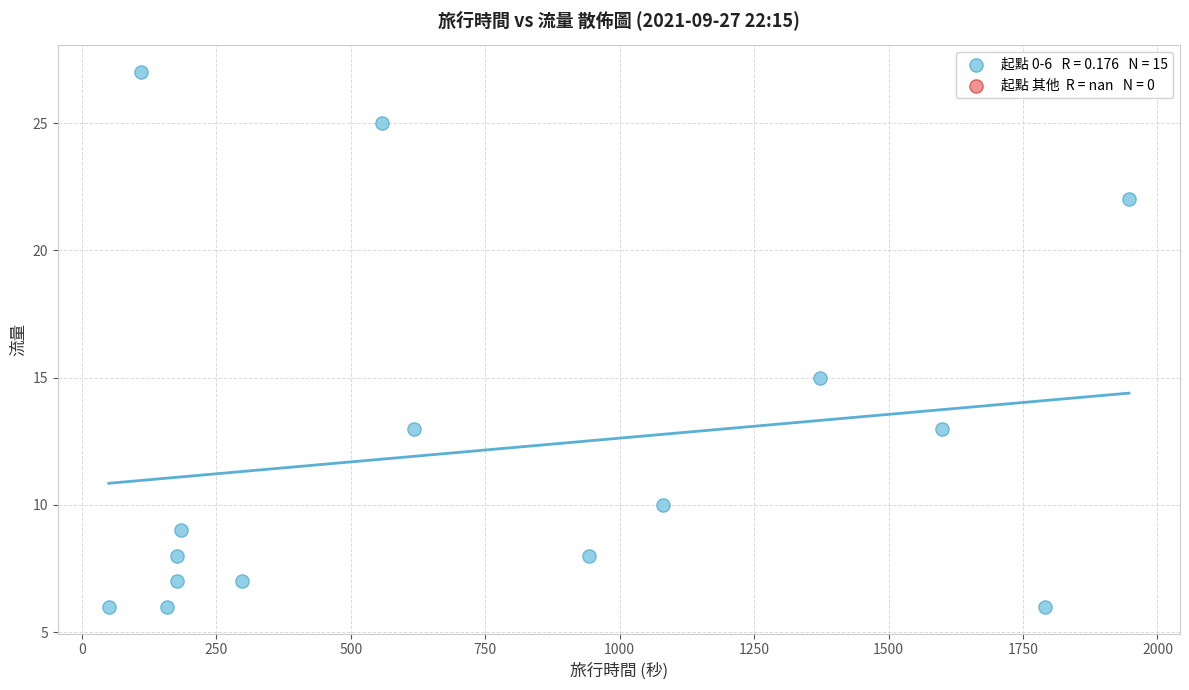

What is the range of Y values (max minus min)?

21